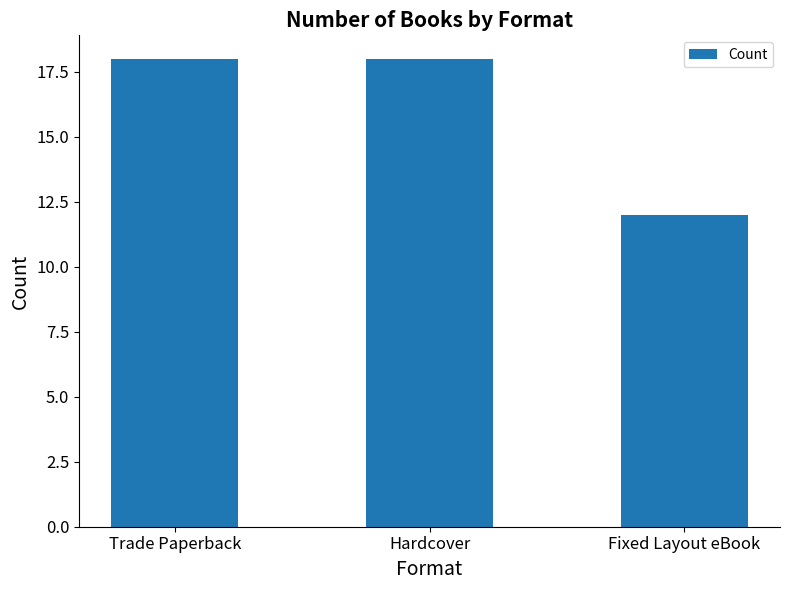

Read the value at Hardcover.

18